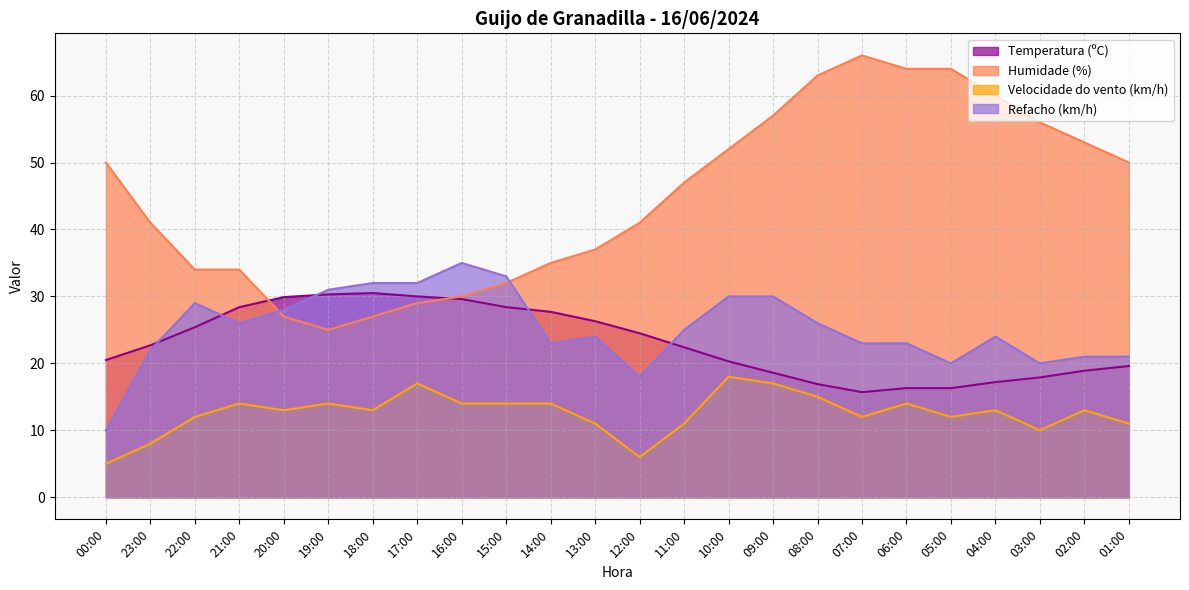

Which series has the largest total across all categories?

Humidade (%)